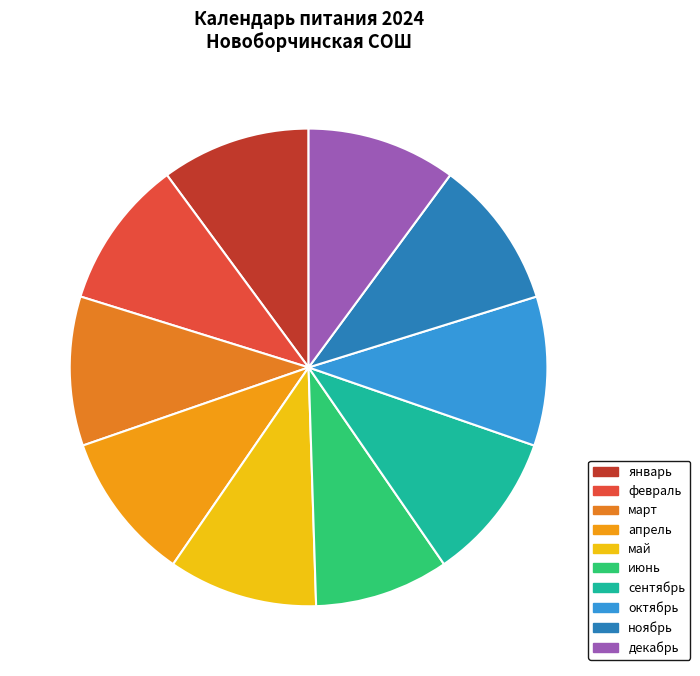

Does декабрь represent more than half of the total?

No